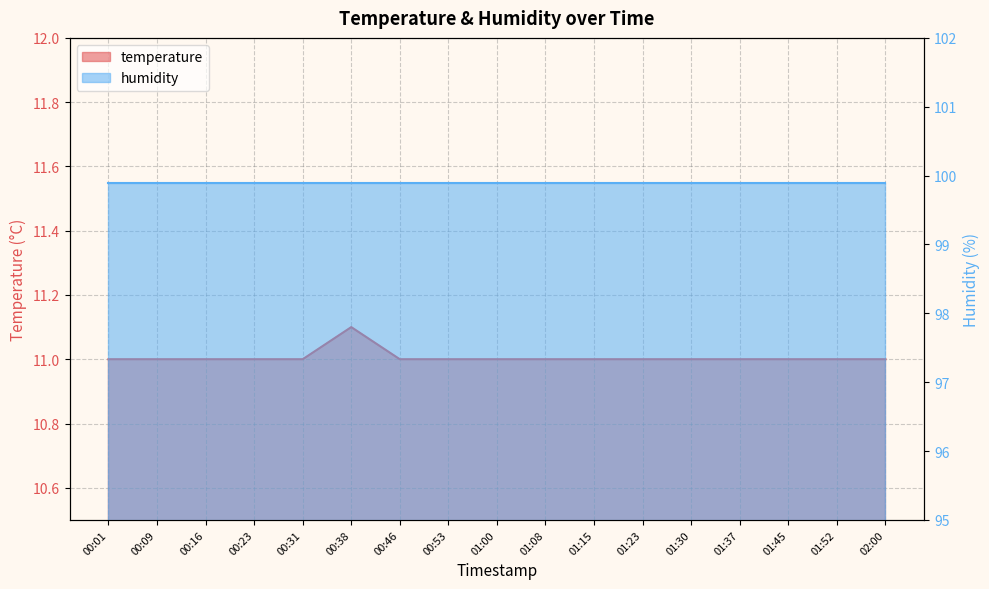

The value at 00:01 is 7.3. True or false?

False